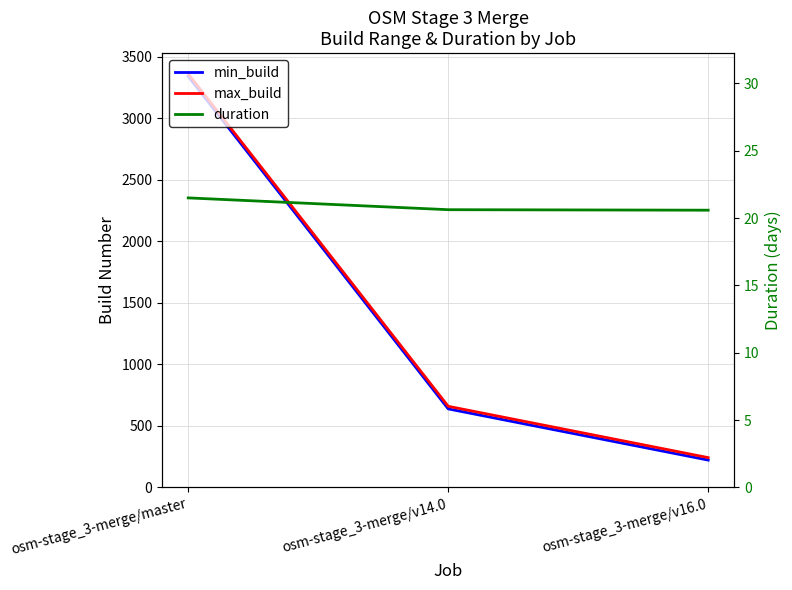

What is the value of the min_build point at the 2nd from the left?

638.0